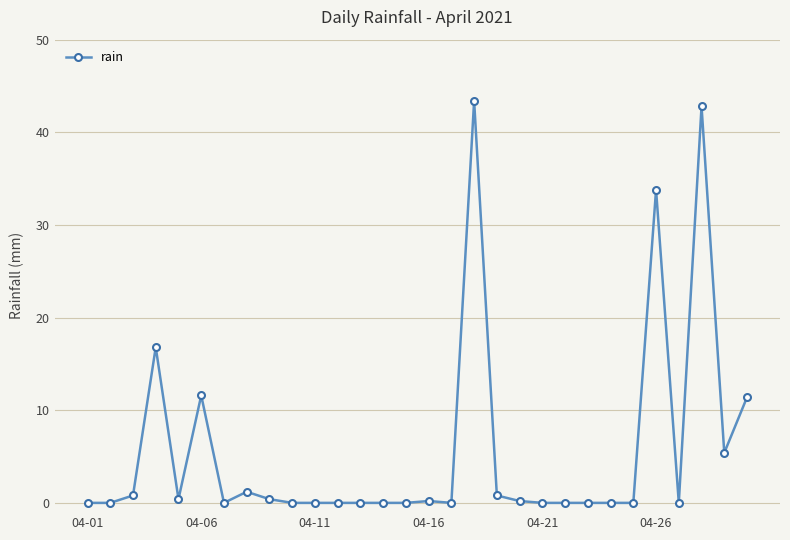

What is the difference between the maximum and second lowest values?

43.4